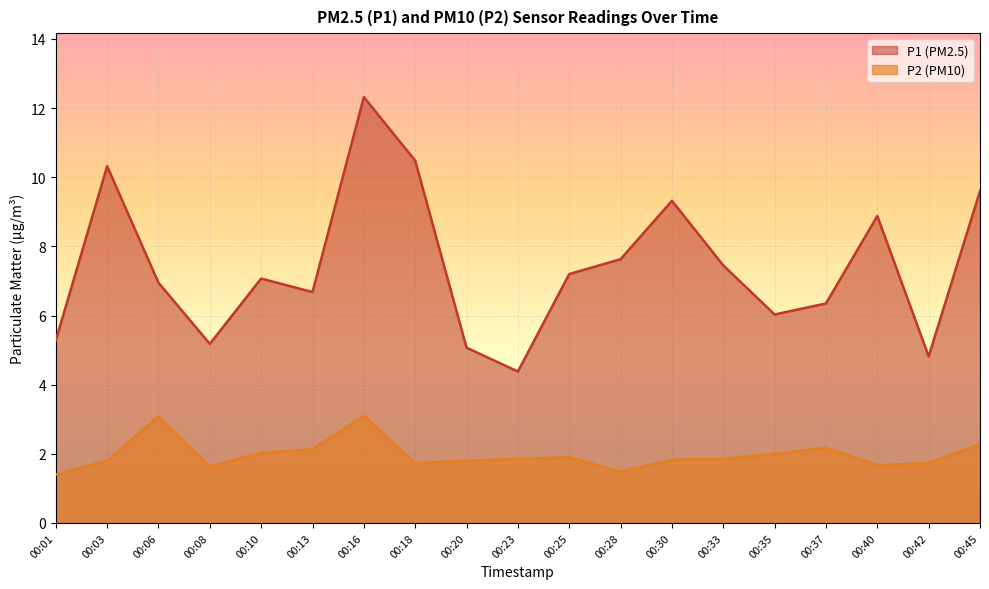

Reading left to right, list all the values displayed in this chart.

P1: 00:01=5.3	00:03=10.3	00:06=7.0	00:08=5.2	00:10=7.1	00:13=6.7	00:16=12.3	00:18=10.5	00:20=5.1	00:23=4.4	00:25=7.2	00:28=7.6	00:30=9.3	00:33=7.5	00:35=6.0	00:37=6.3	00:40=8.9	00:42=4.8	00:45=9.6
P2: 00:01=1.4	00:03=1.8	00:06=3.1	00:08=1.6	00:10=2.0	00:13=2.1	00:16=3.1	00:18=1.7	00:20=1.8	00:23=1.9	00:25=1.9	00:28=1.5	00:30=1.8	00:33=1.9	00:35=2.0	00:37=2.2	00:40=1.7	00:42=1.7	00:45=2.3